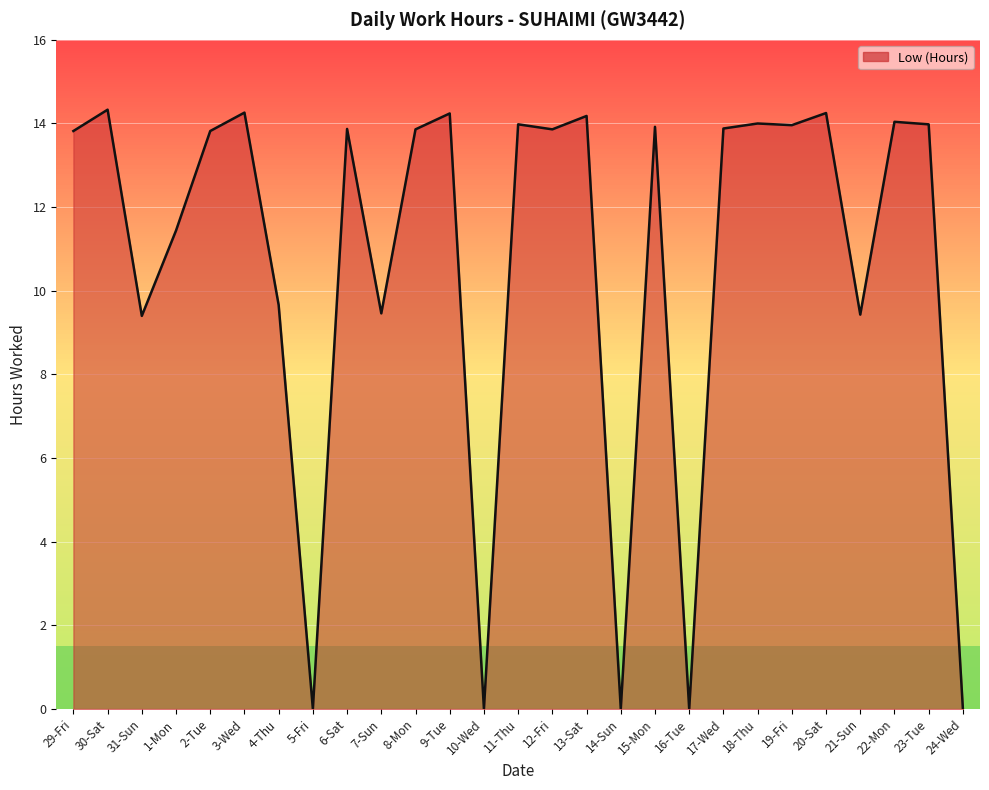

Which has a higher value, 31-Sun or 9-Tue?

9-Tue